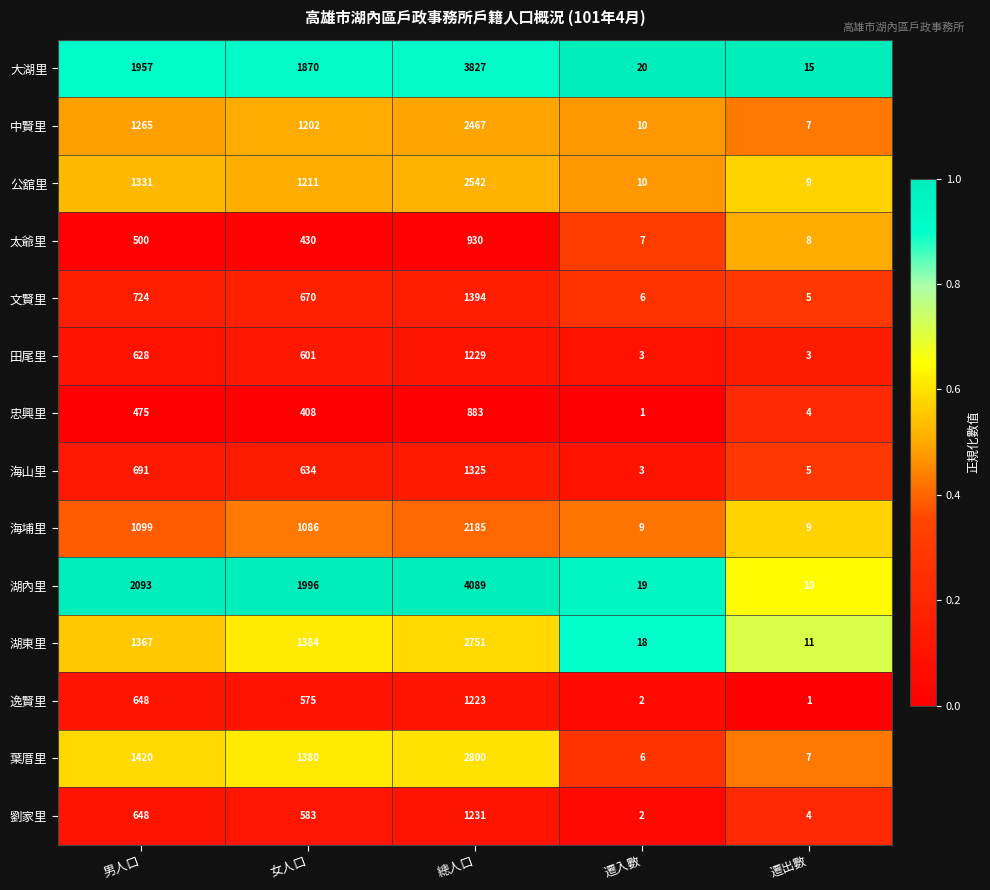

Which series has the largest total across all categories?

湖內里